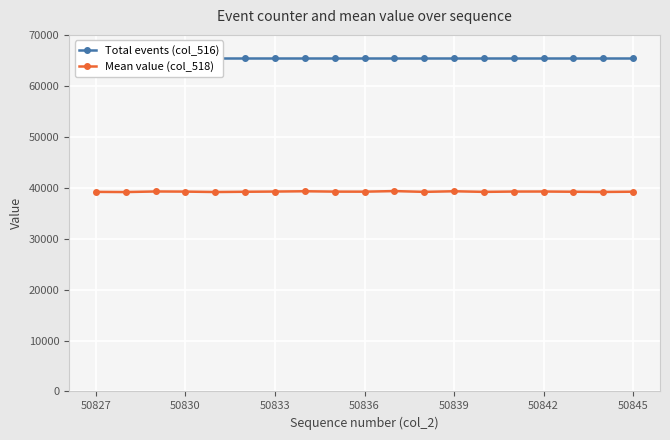

What is the total value across all series at 17?

104703